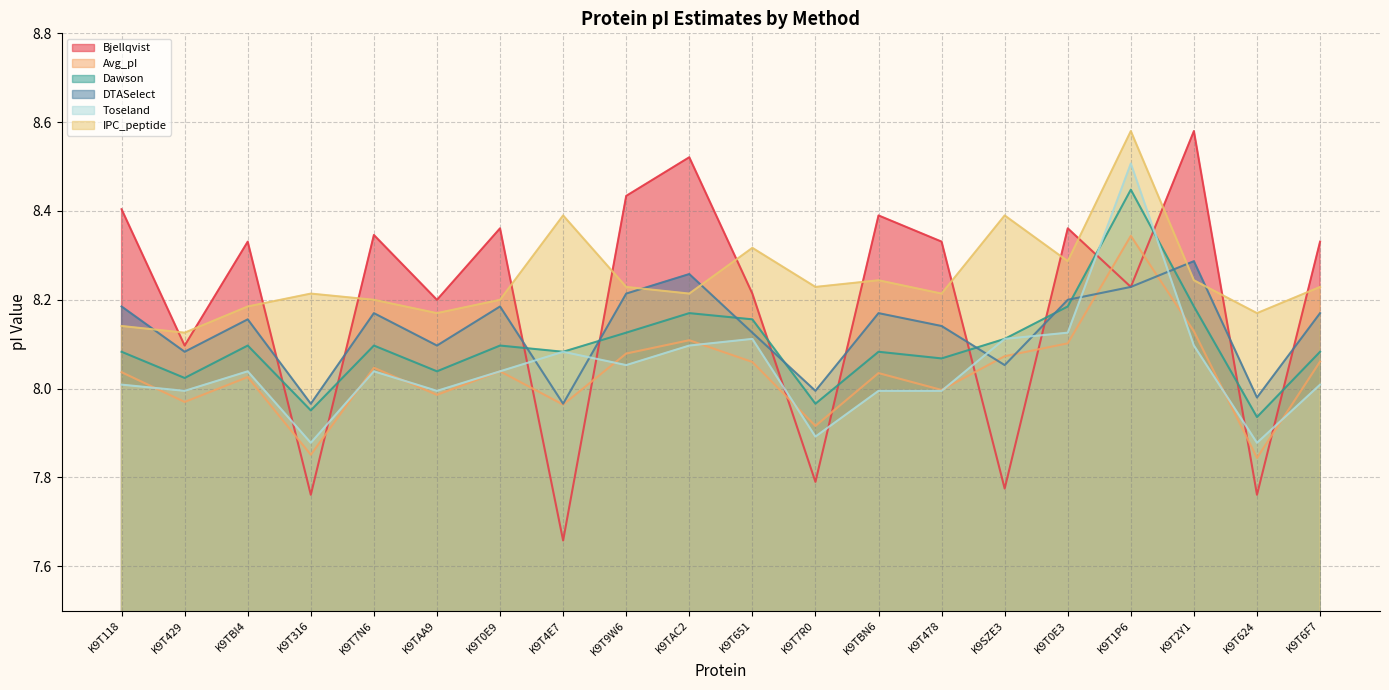

What is the sum of the IPC_peptide values at K9TBN6 and K9T478?

16.5